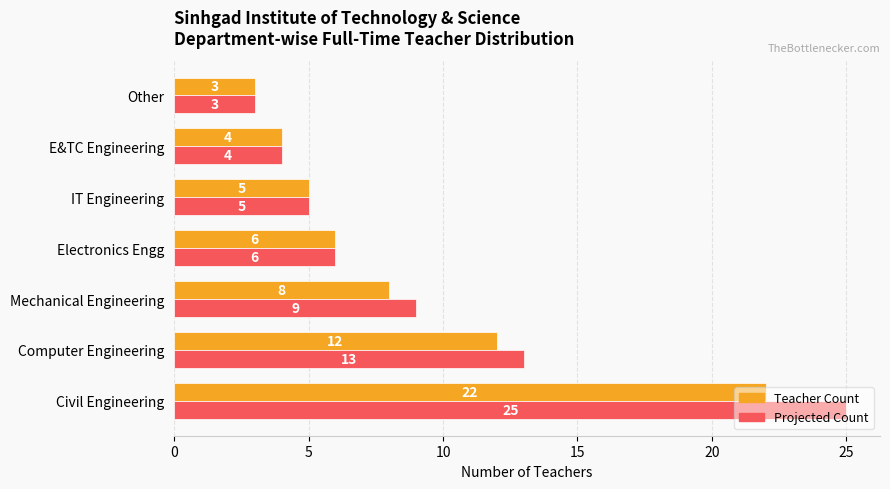

Rank the series by their average value, from highest to lowest.

Projected Count, Teacher Count